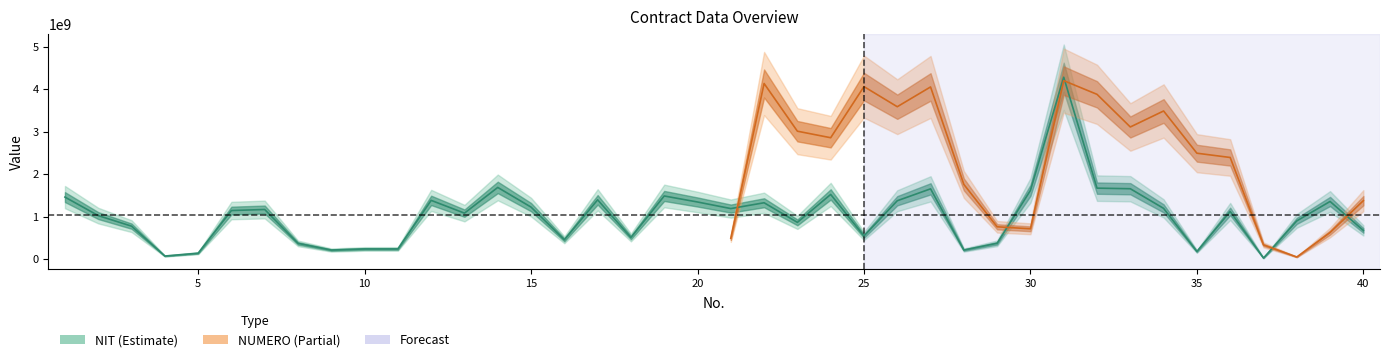

Does the chart display data point markers on the line(s)?

No